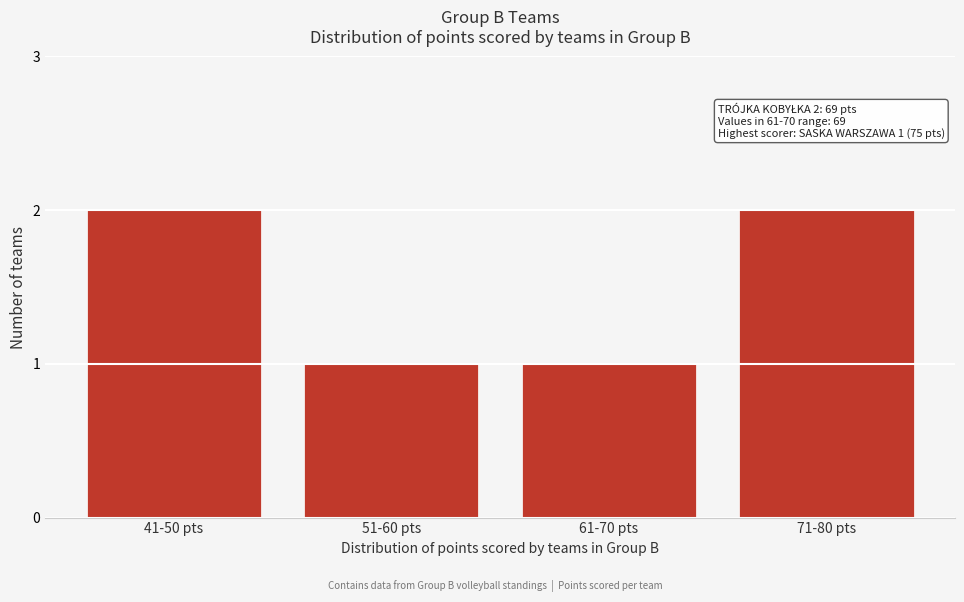

Reading left to right, what are all the values shown in this chart?

41-50 pts=2	51-60 pts=1	61-70 pts=1	71-80 pts=2